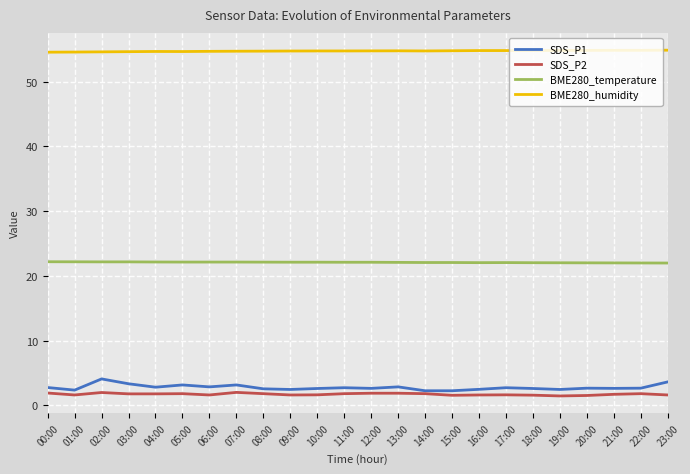

Which series has the largest range (max minus min)?

SDS_P1